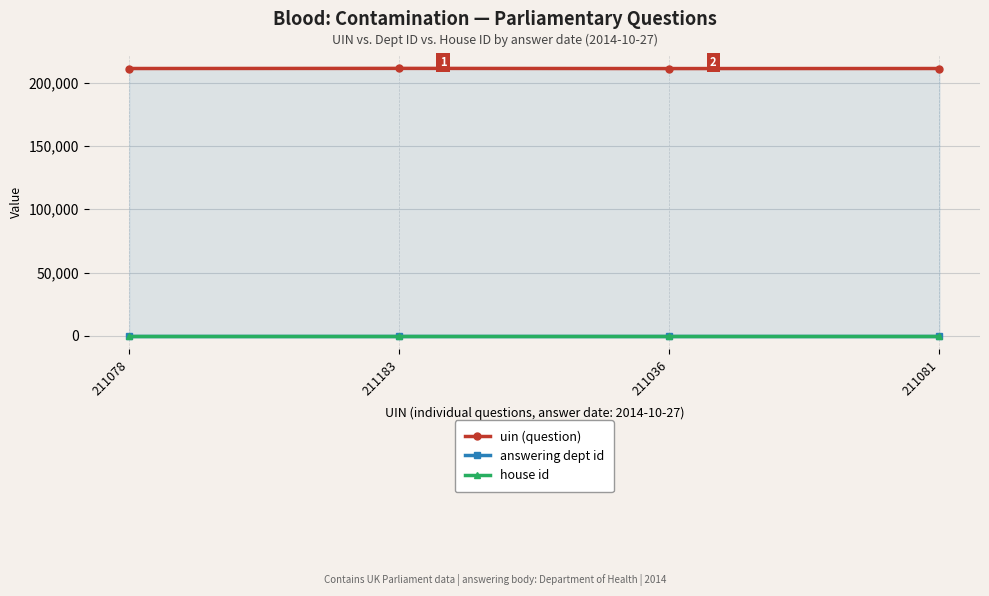

List the labels in order of uin (question) value, largest first.

211183, 211081, 211078, 211036